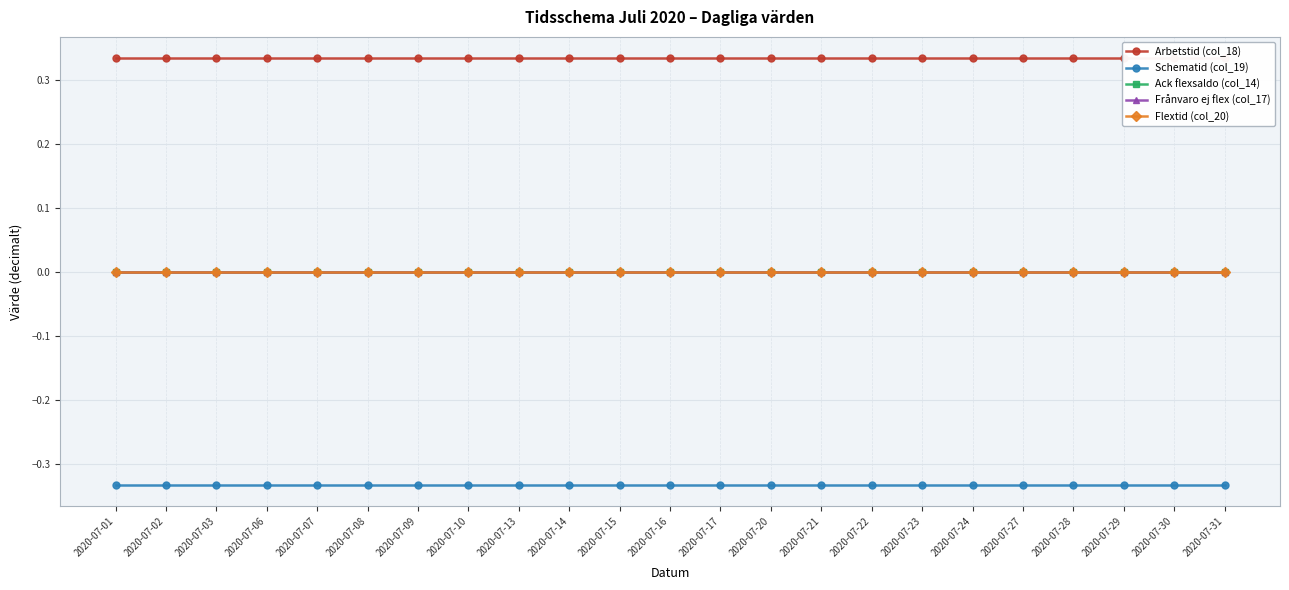

True or false: Ack flexsaldo (col_14) and Arbetstid (col_18) intersect in this chart.

False